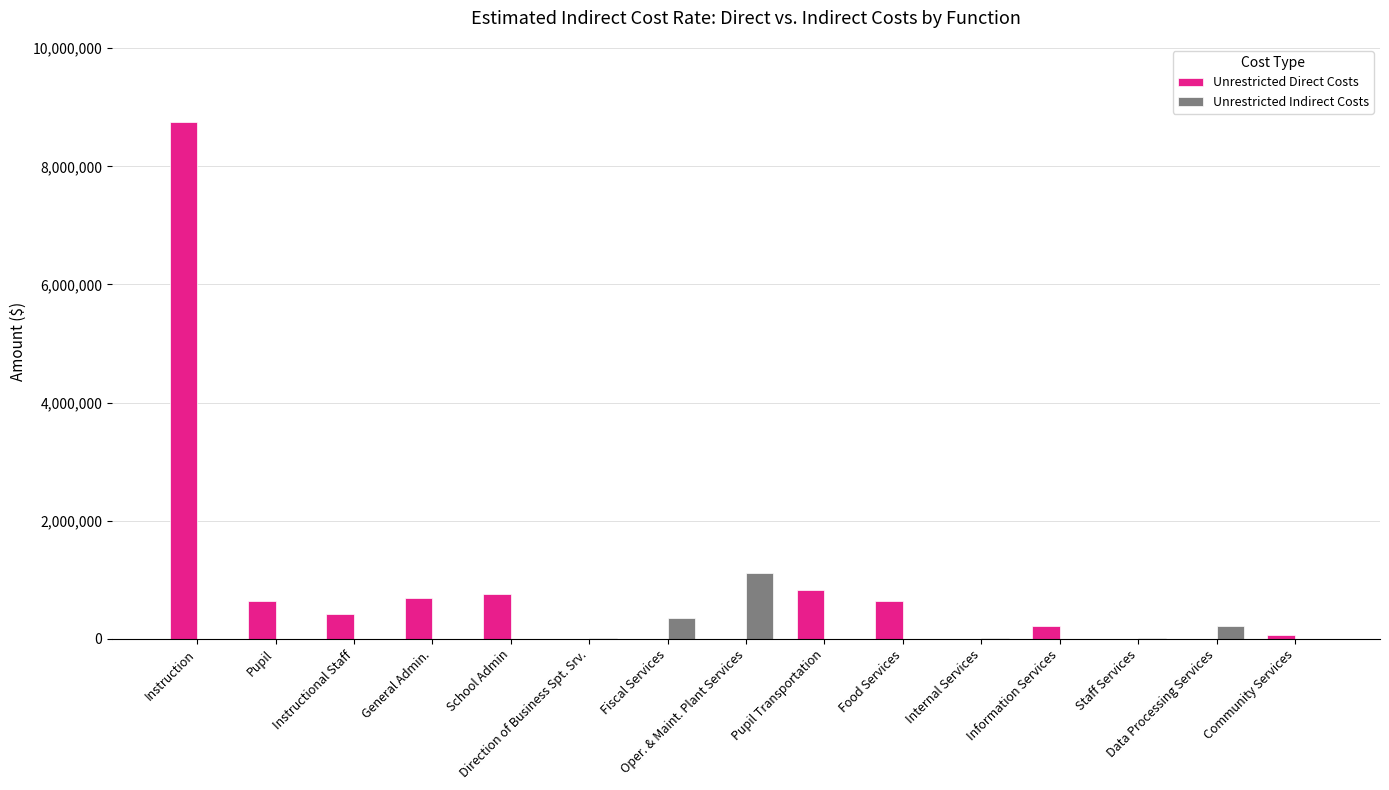

What is the sum of all Unrestricted Direct Costs values?

13010512